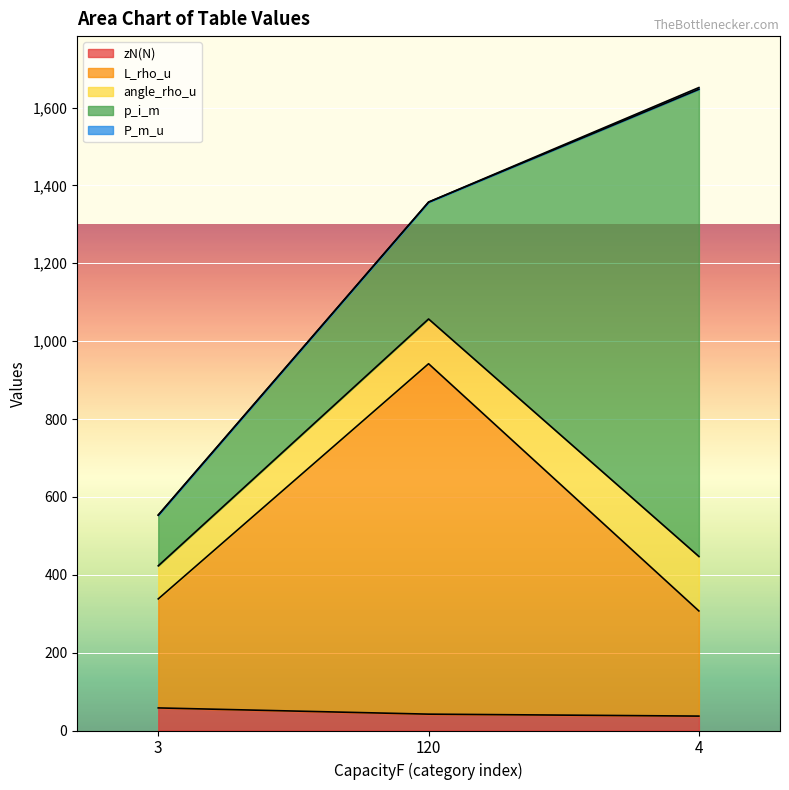

Reading right to left, what are all the values shown in this chart?

zN(N): 4=37.0	120=42.0	3=58.0
L_rho_u: 4=270.0	120=900.0	3=280.0
angle_rho_u: 4=140.0	120=115.0	3=85.0
p_i_m: 4=1200.0	120=300.0	3=130.0
P_m_u: 4=4.4	120=0.3	3=0.5